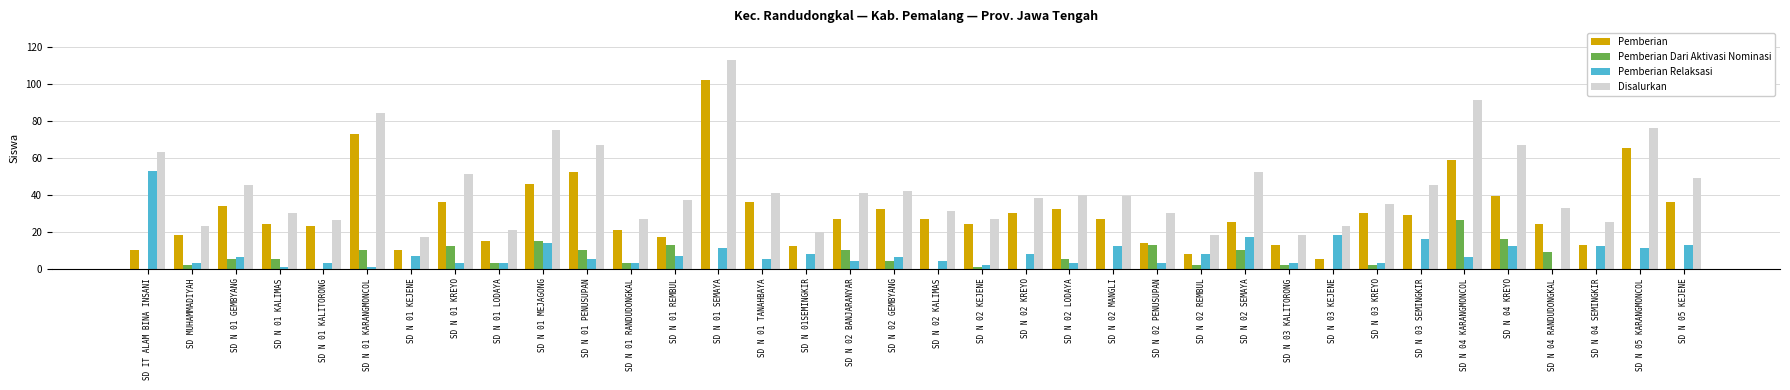

Which label corresponds to the largest value in the chart?

SD N 01 SEMAYA